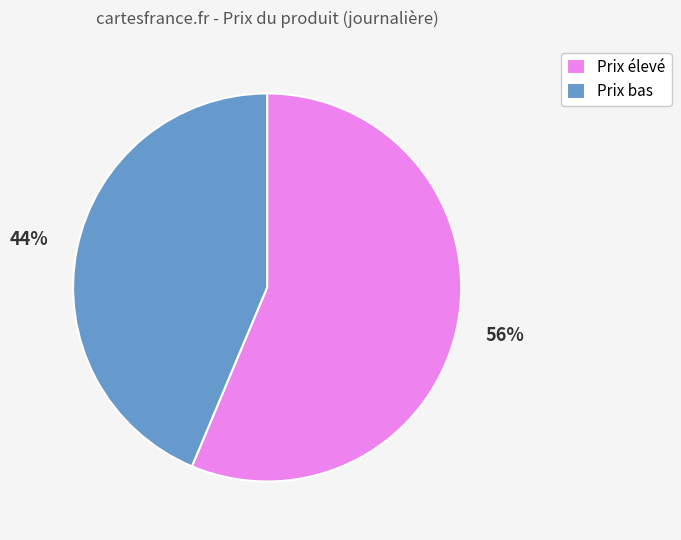

To the nearest percent, what percentage of the pie is Prix élevé?

56%